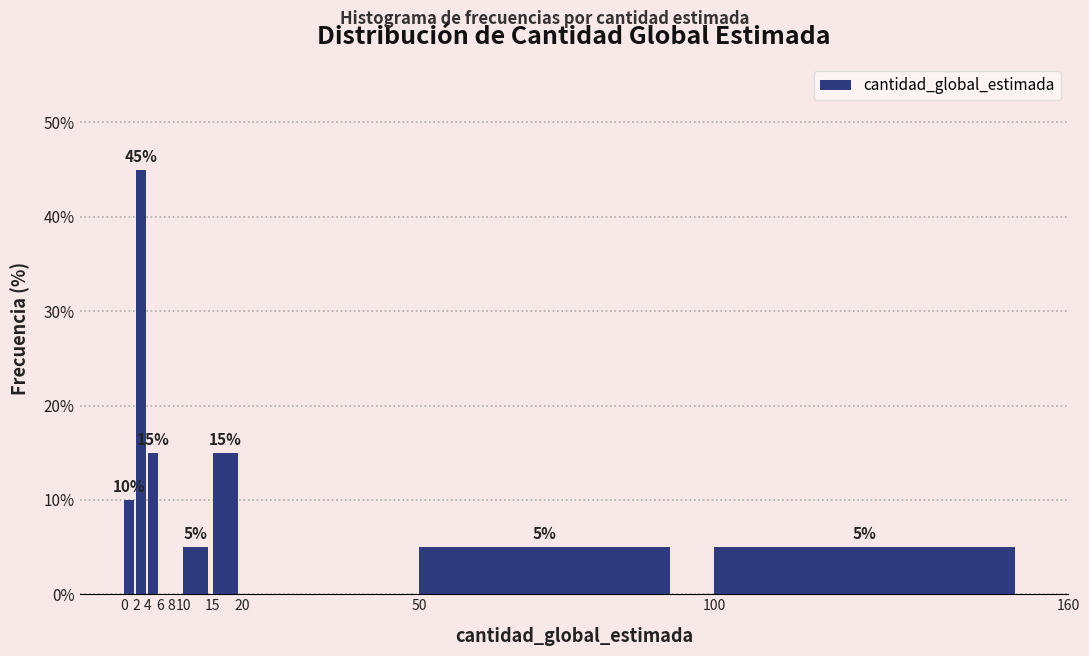

Which range on the x-axis has the tallest bar?

2 to 4